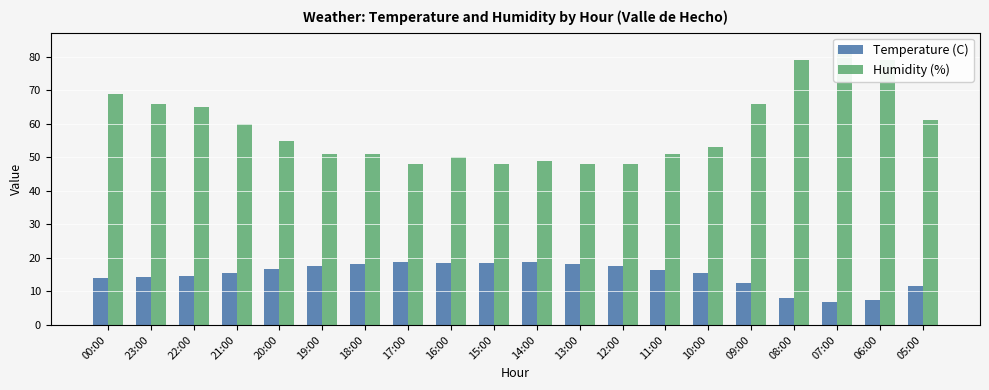

What is the spread (max minus min) of values at 14:00?

30.3